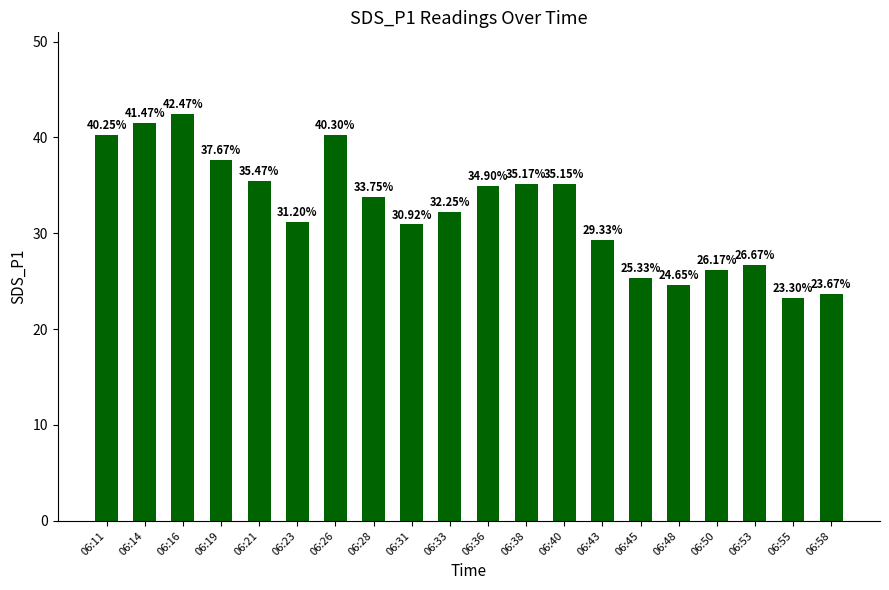

The chart shows a value of 13.0 at 06:38. True or false?

False